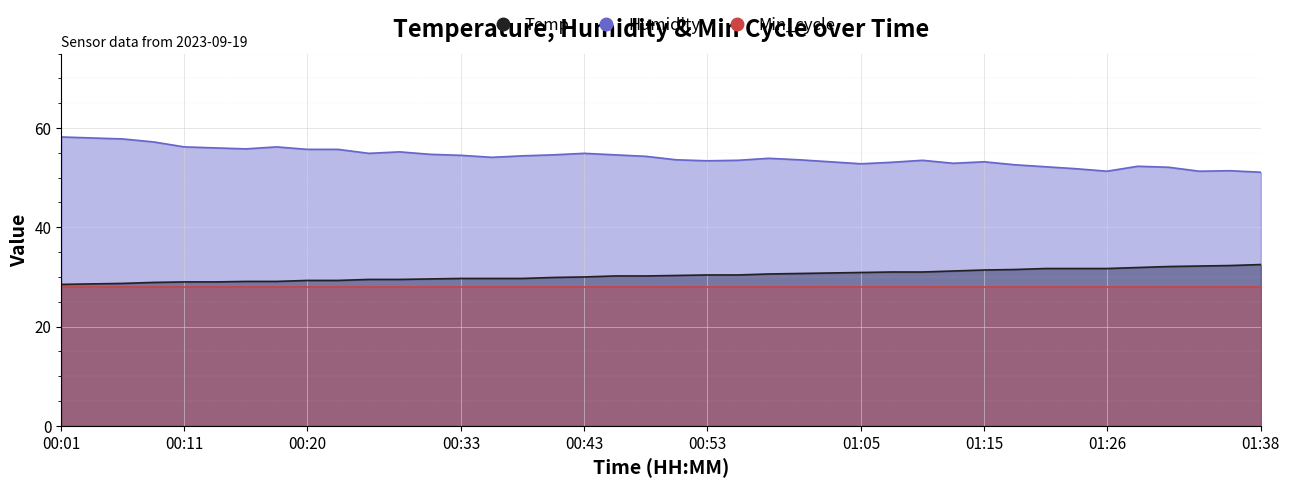

Between 00:11 and 00:30, which series saw the biggest shift?

Humidity